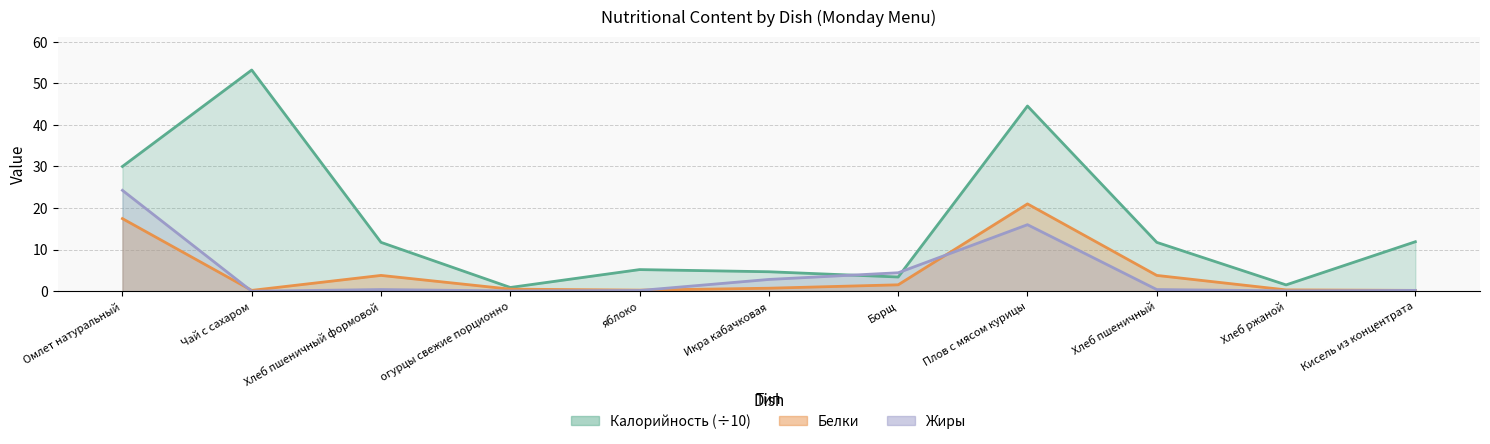

What is the average value of the Белки series?

4.5